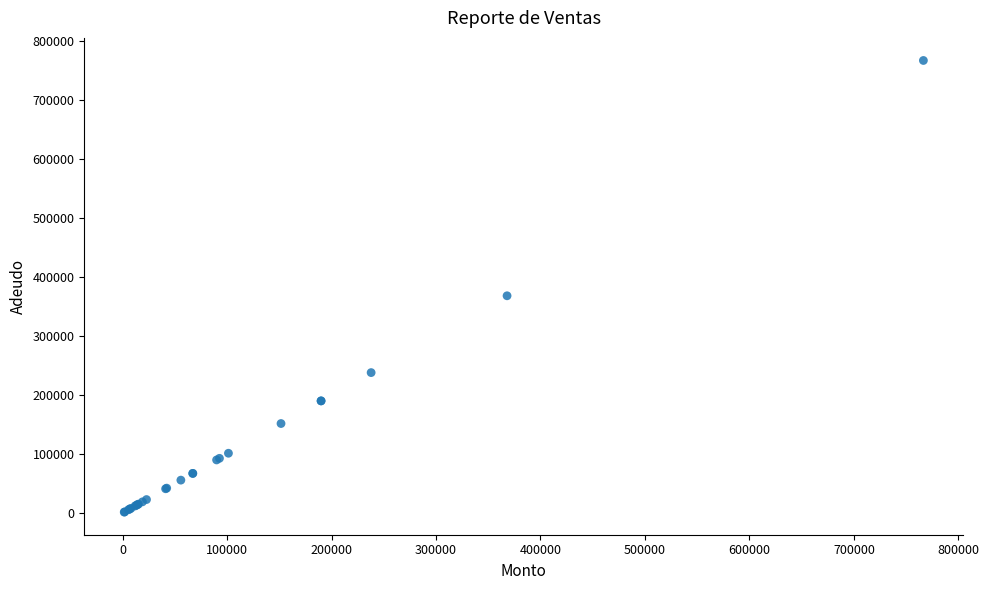

What Y value in the scatter plot is closest to 384040?

368000.0